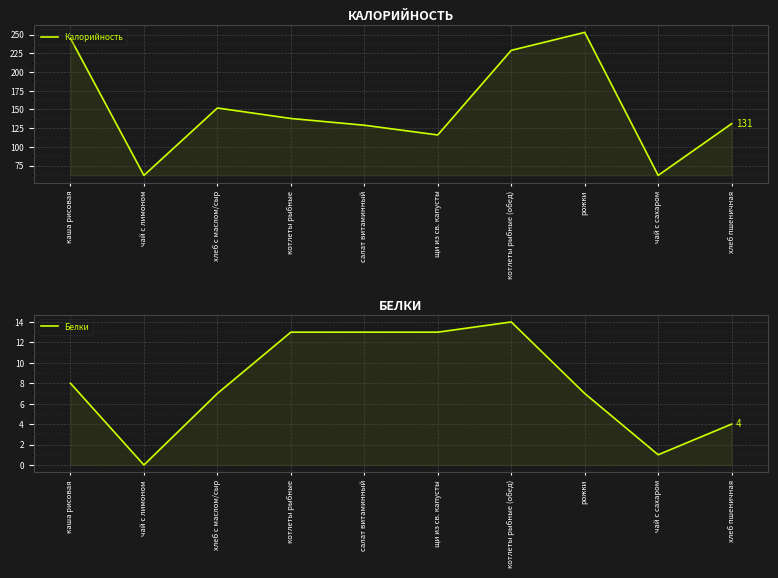

True or false: Белки and Калорийность cross at least once.

False